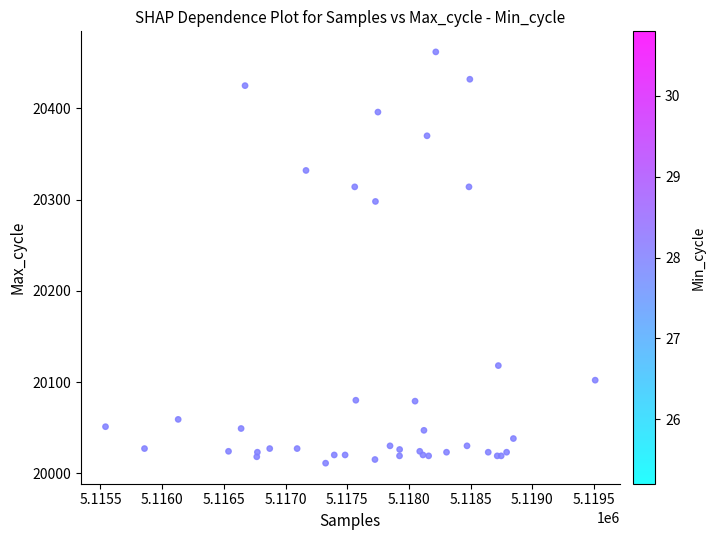

What Y value in the scatter plot is closest to 20236?

20298